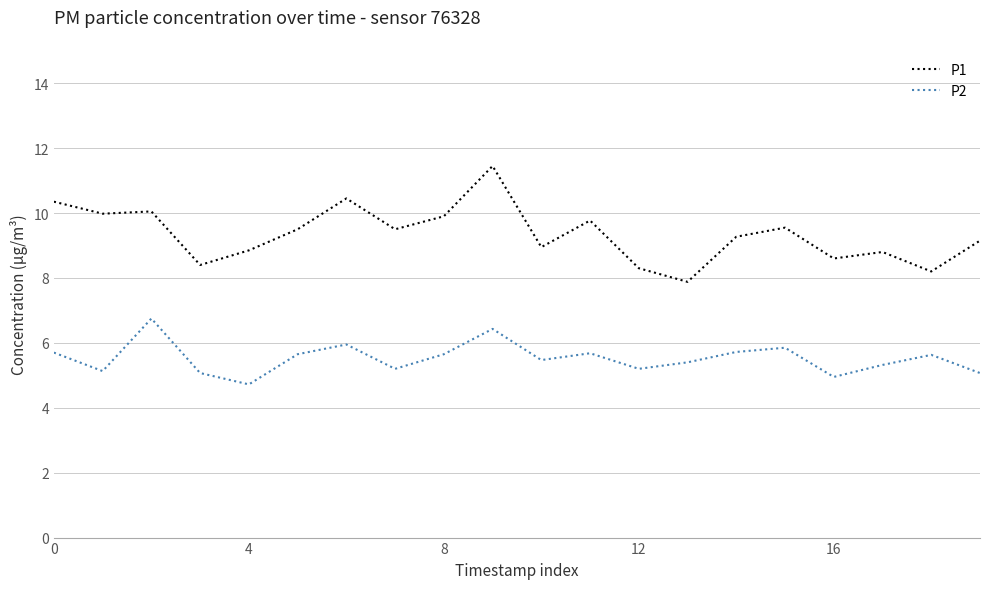

What is the lowest value of the P2 series?

4.7